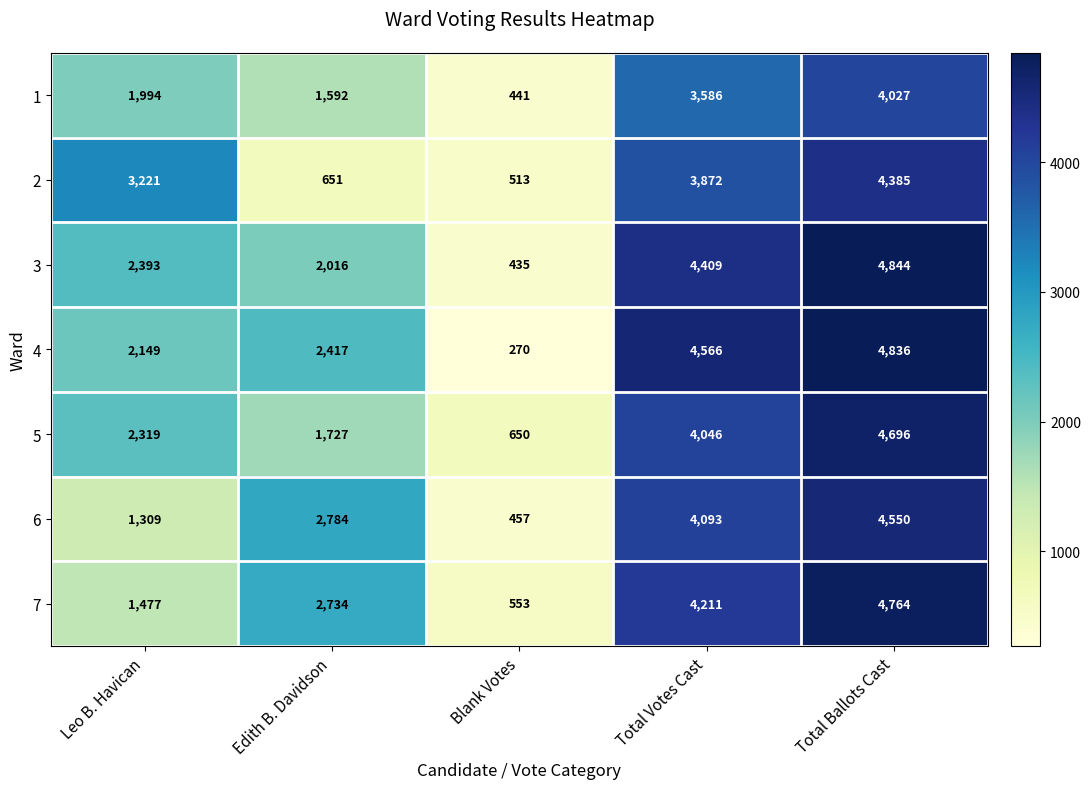

Between Leo B. Havican and Blank Votes, which series saw the biggest shift?

2